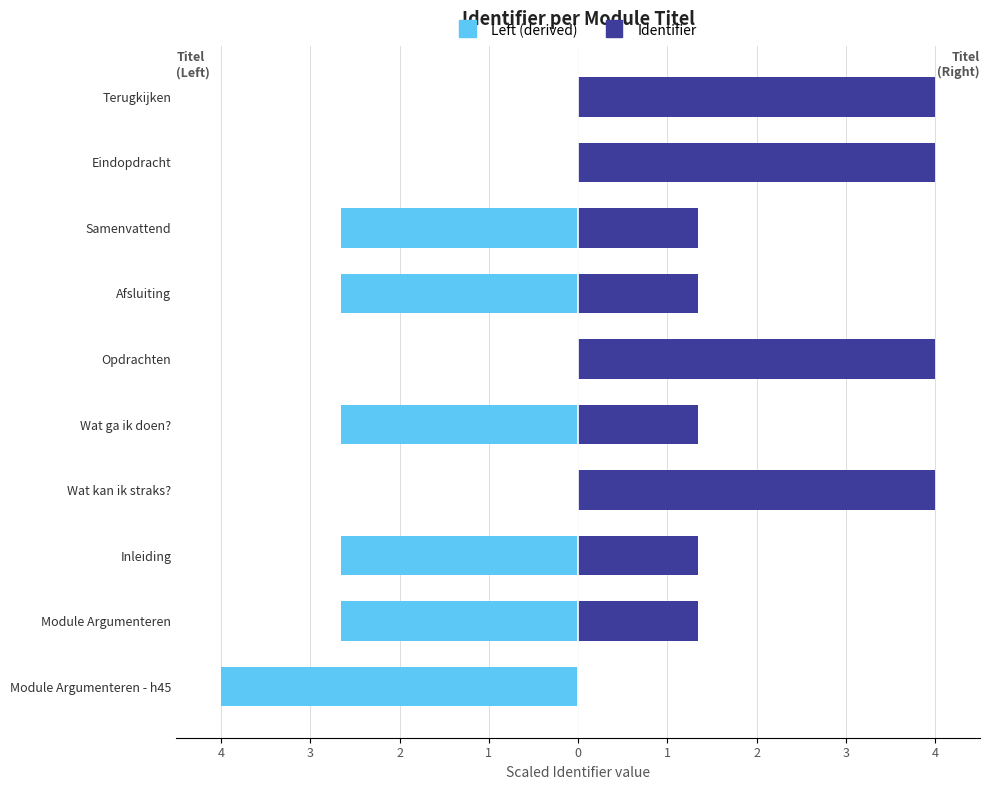

Which series has the largest range (max minus min)?

Left (derived)